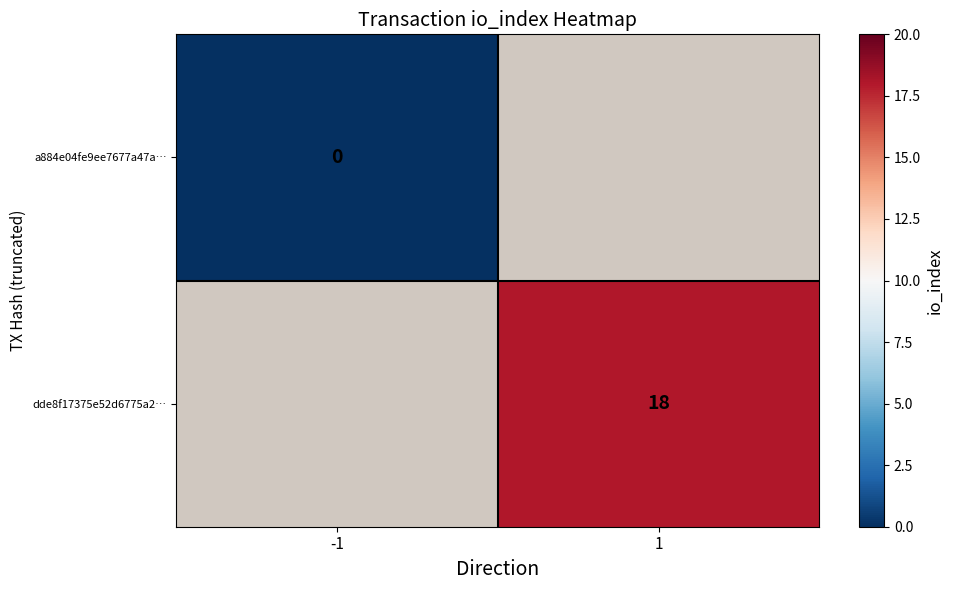

The dde8f17375e52d6775a2… series shows 25 at 1. True or false?

False